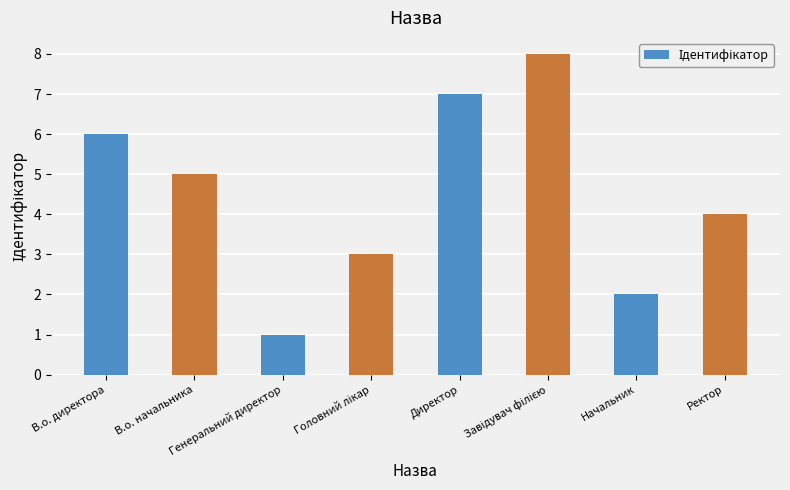

What is the difference between the maximum and minimum values?

7